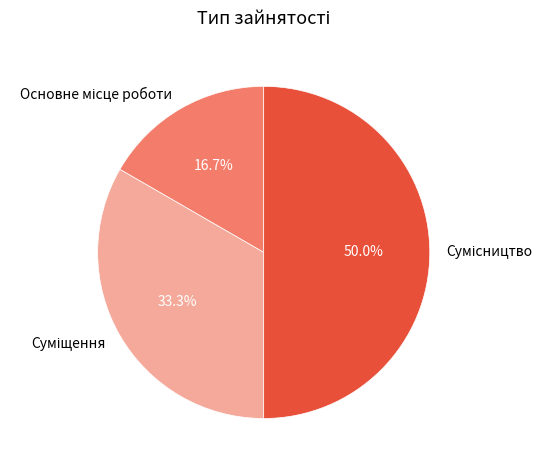

How many segments does this pie chart have?

3